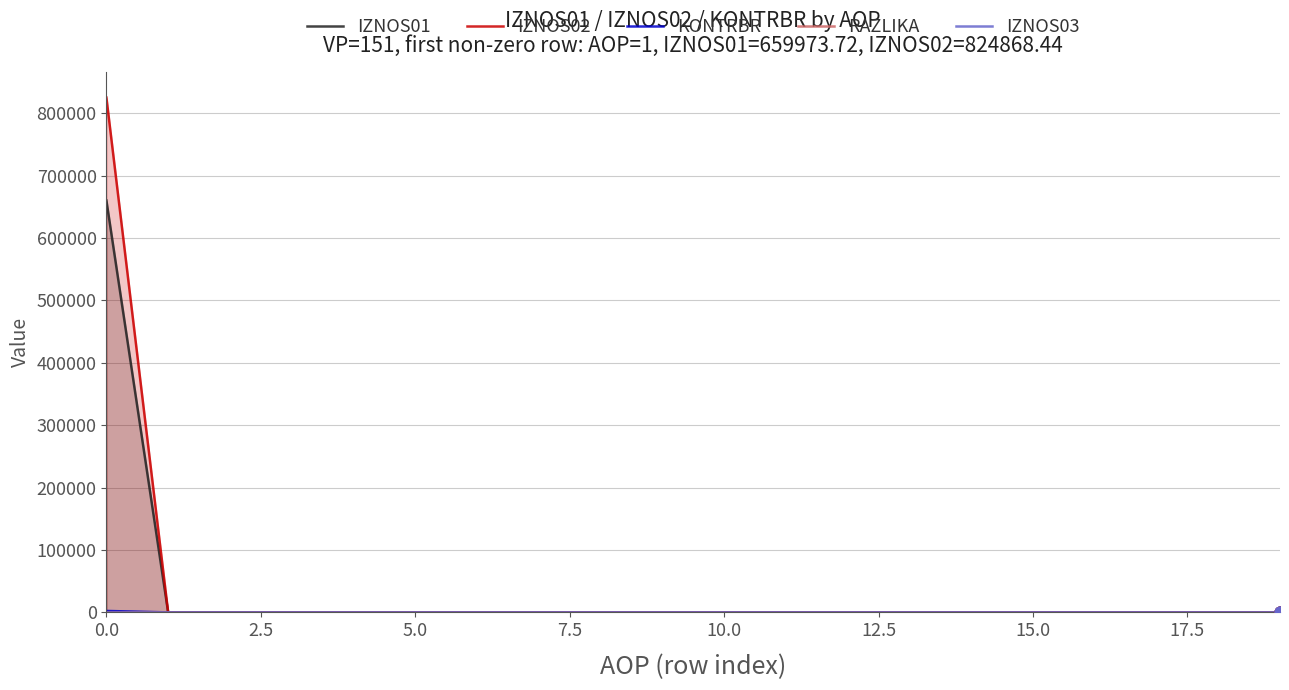

Which series has the largest total across all categories?

IZNOS02